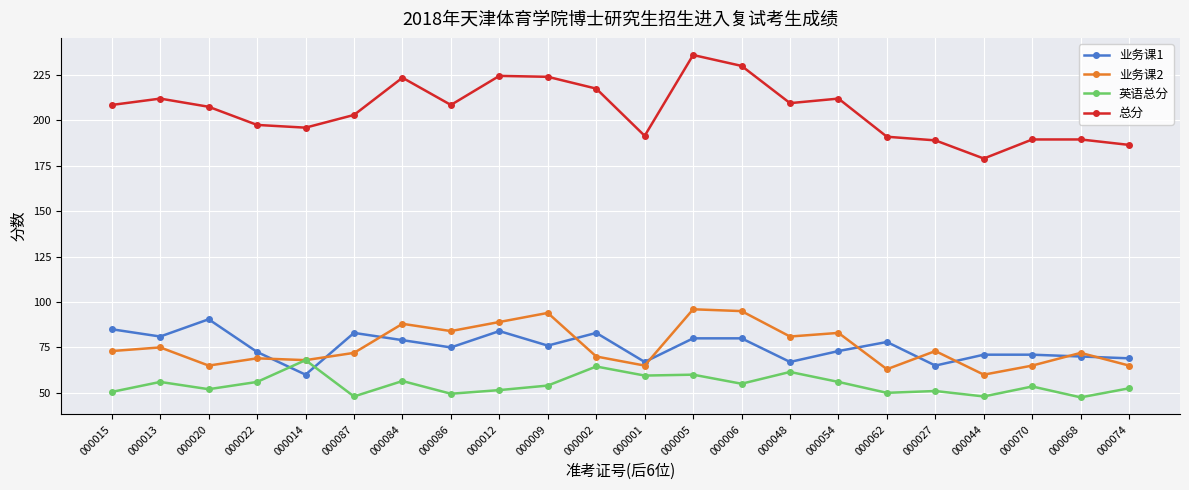

The value of 英语总分 at 000068 is 84.9. True or false?

False